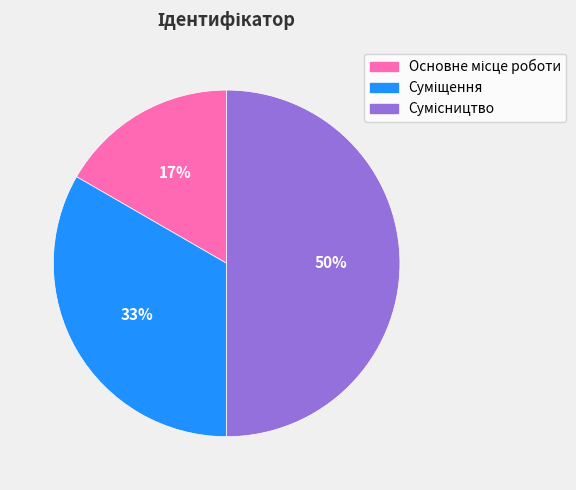

To the nearest percent, what is the average slice percentage?

33%